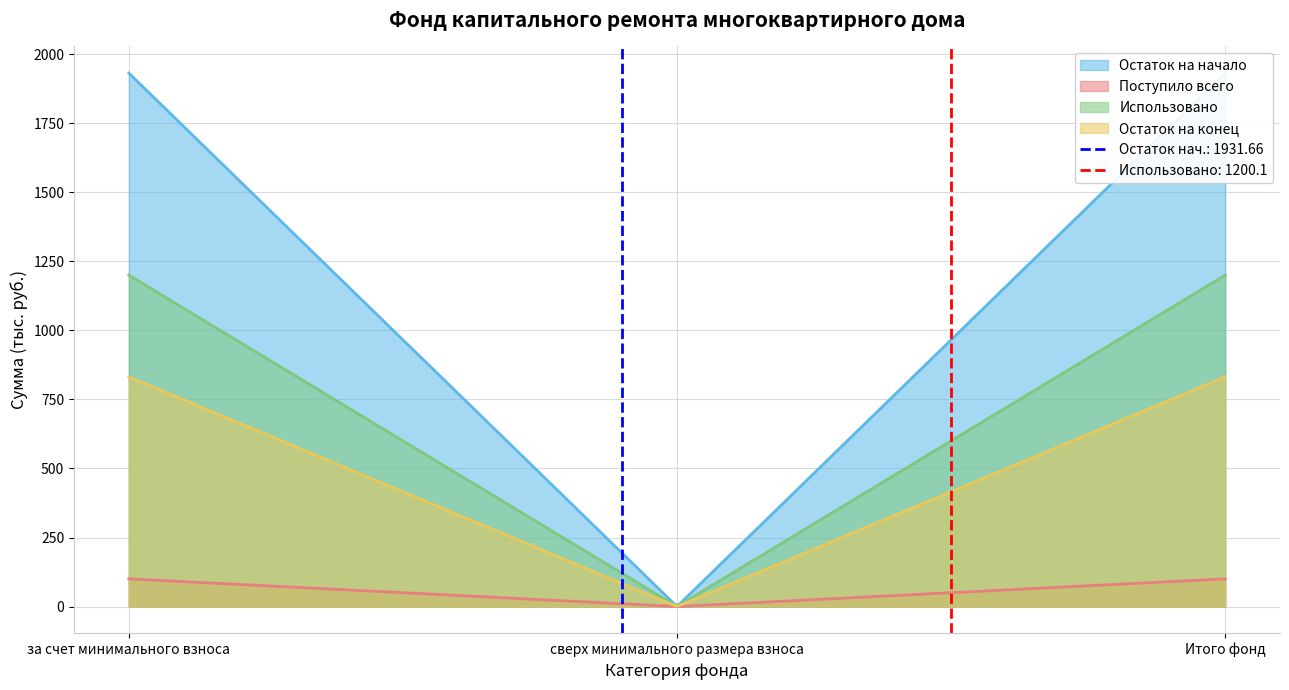

Count the number of categories in the chart.

3